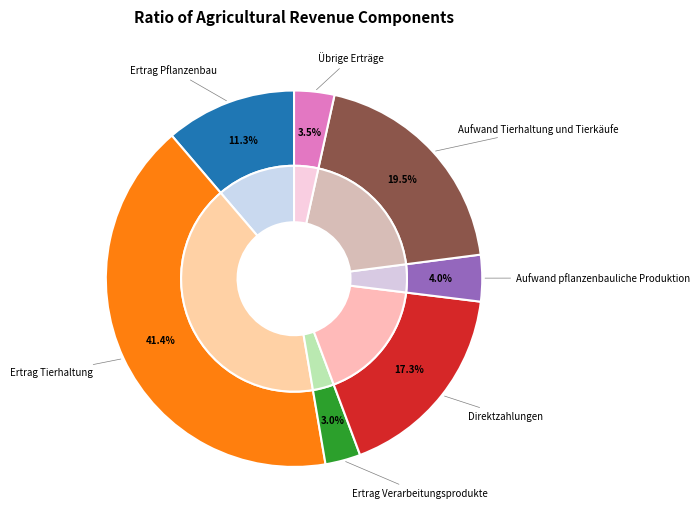

Approximately how many times larger is the value at Ertrag Pflanzenbau compared to Aufwand pflanzenbauliche Produktion?

2.8